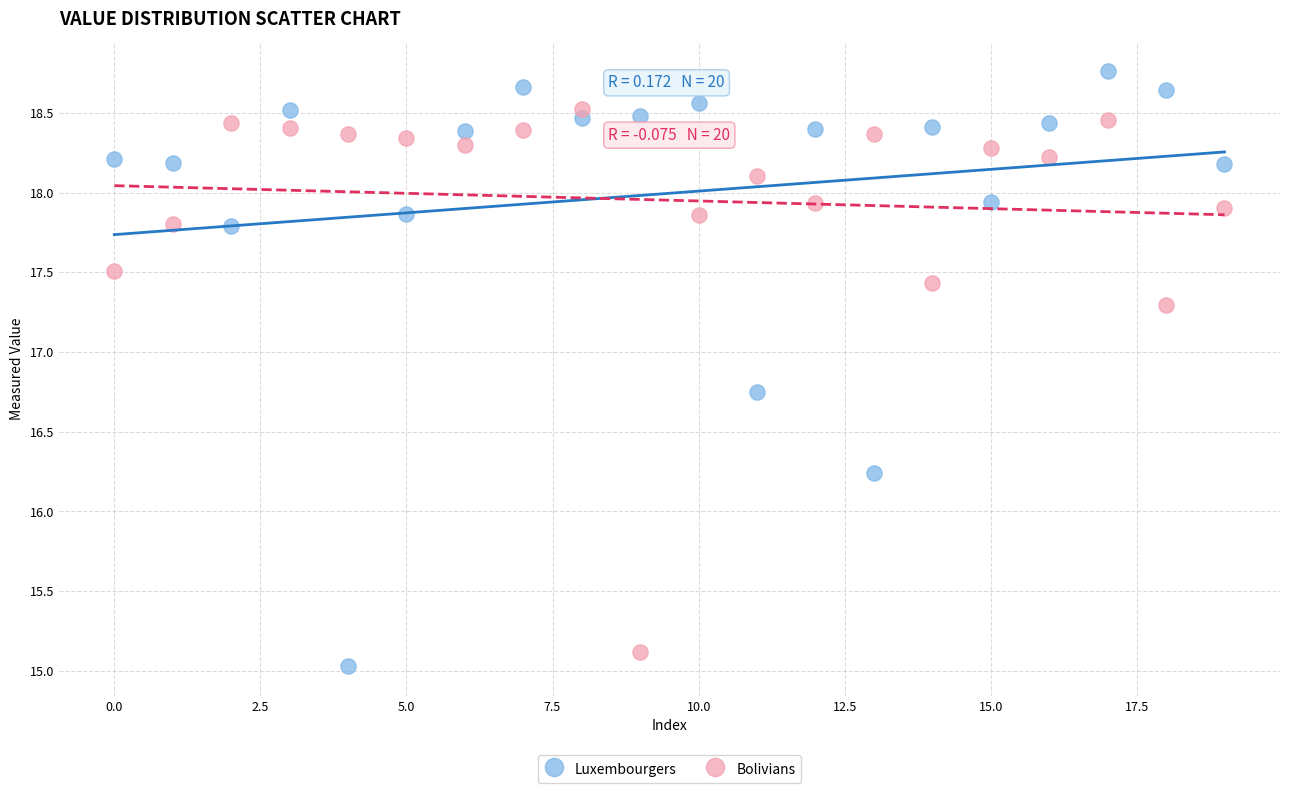

In the Bolivians series, what Y value is closest to 16?

15.1